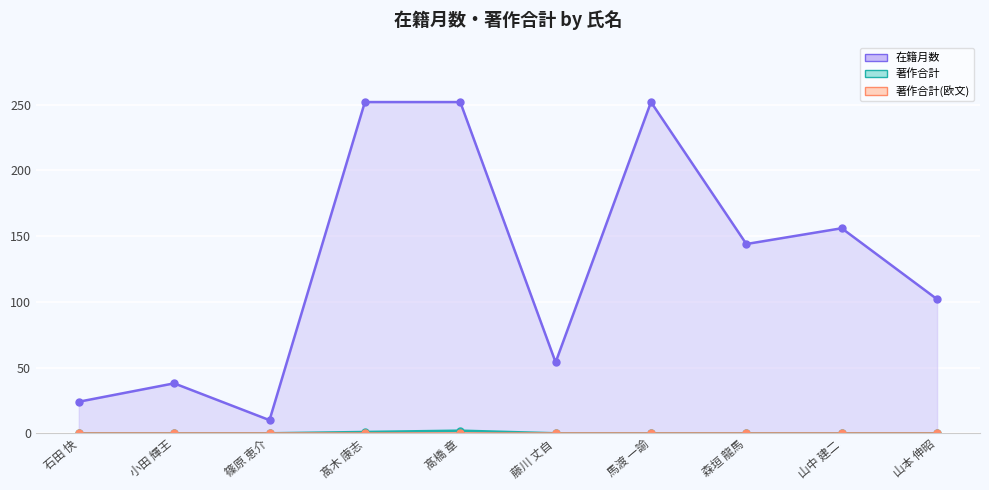

True or false: 著作合計 has more than 1 points higher than both neighbors.

False